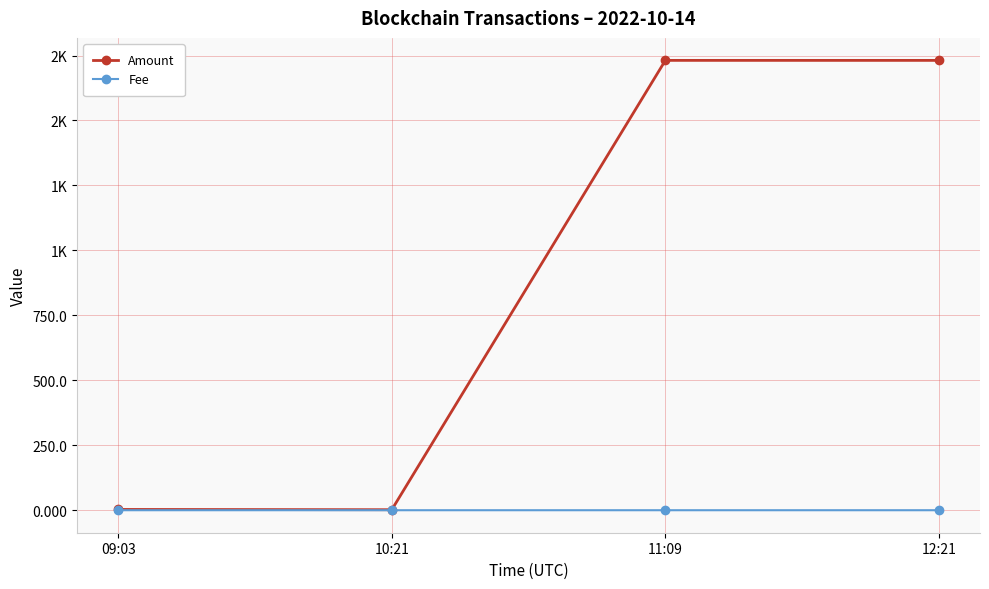

What are all the series names shown in the legend?

Amount, Fee